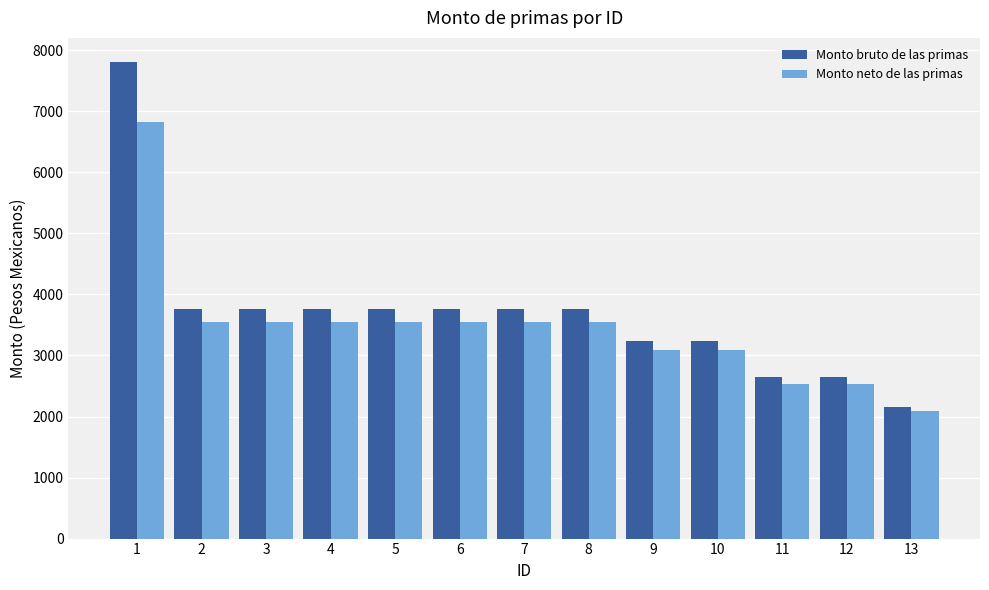

What is the lowest value of the Monto bruto de las primas series?

2148.2